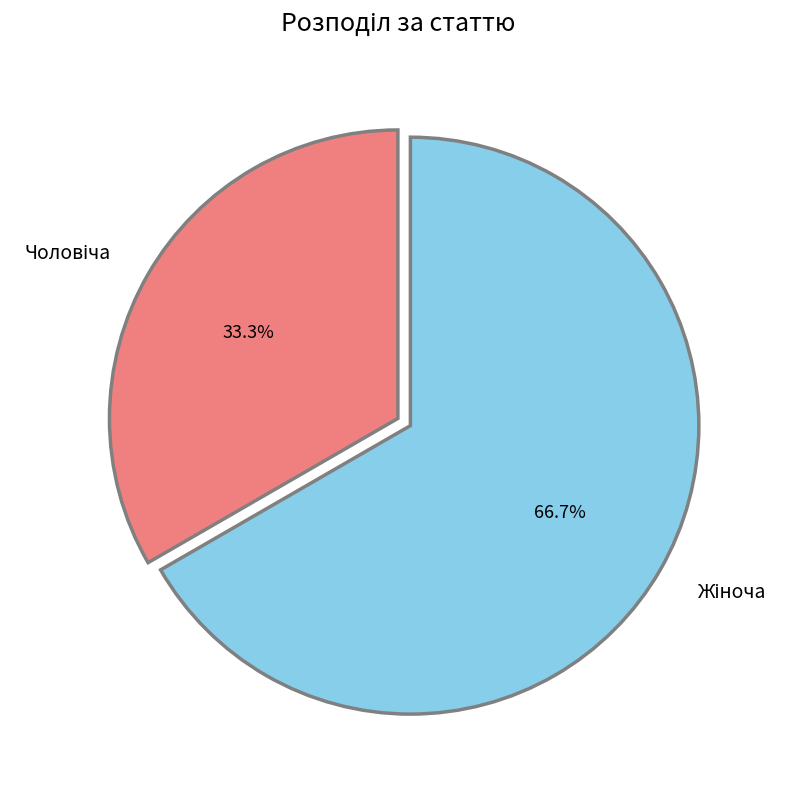

Does any single category account for the majority?

Yes